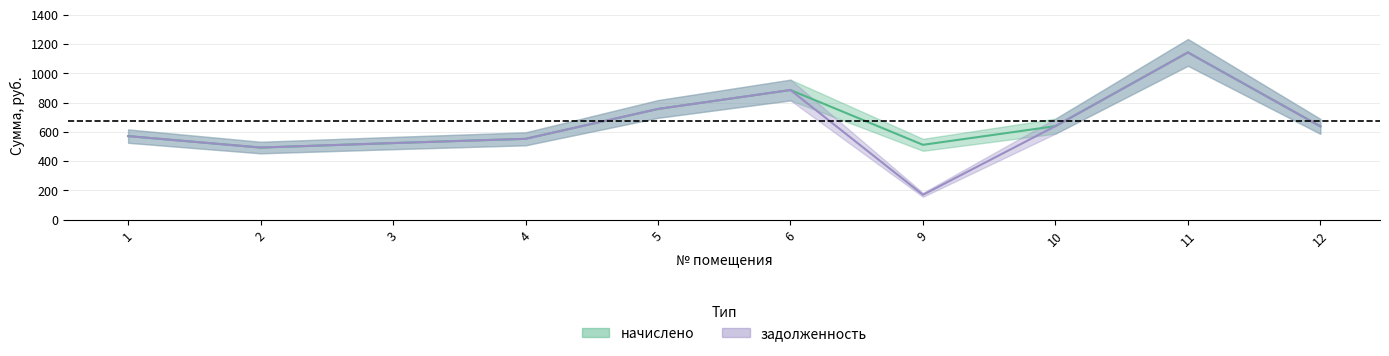

Does the chart have visible grid lines?

Yes